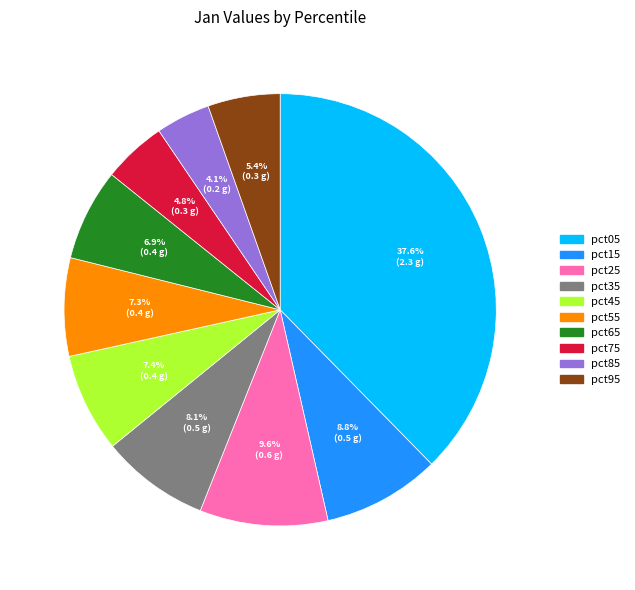

To the nearest percent, what is the difference between the largest and smallest slice percentages?

34%